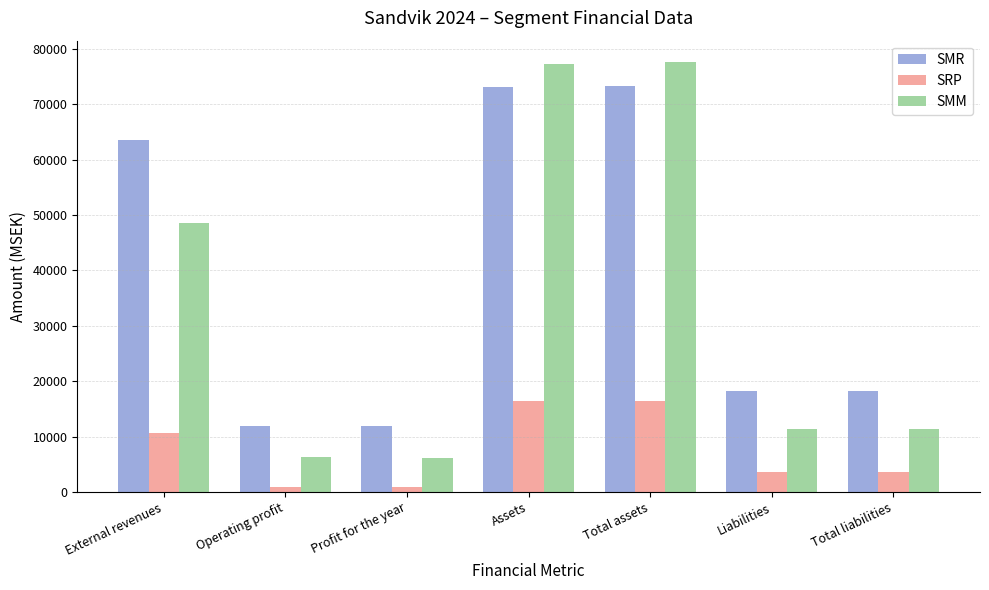

At Operating profit, list the series in order from smallest to largest.

SRP, SMM, SMR